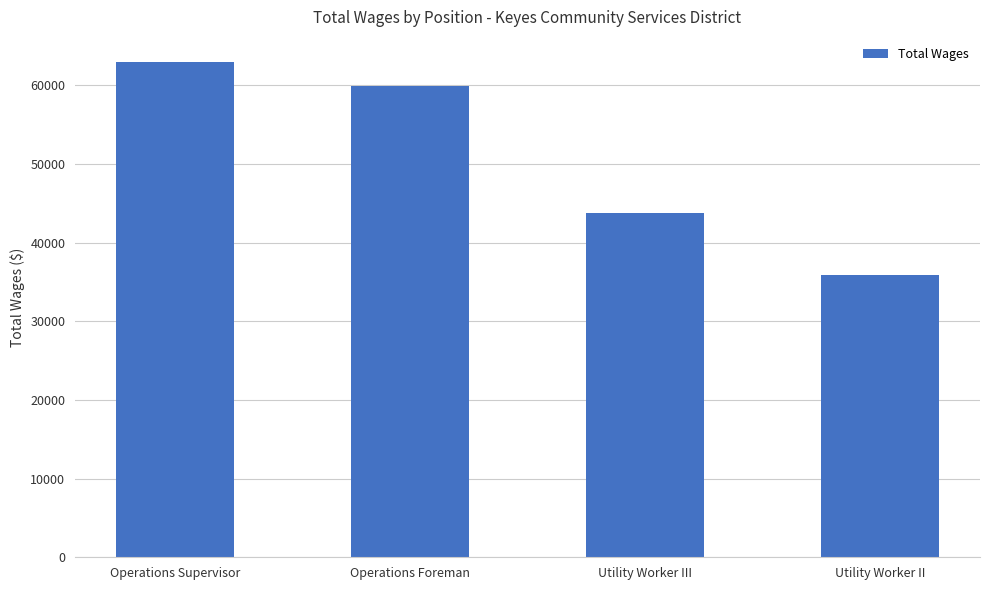

What is the difference between the maximum and minimum values?

27082